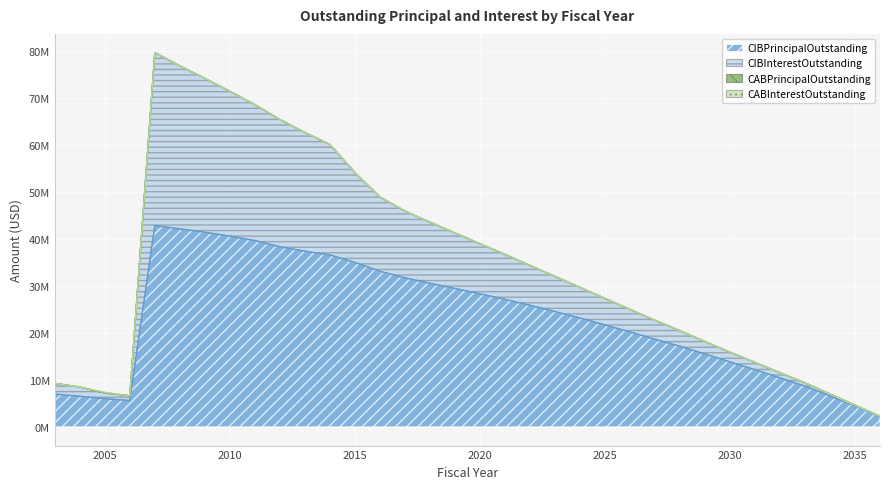

Which series has the largest total across all categories?

CIBPrincipalOutstanding